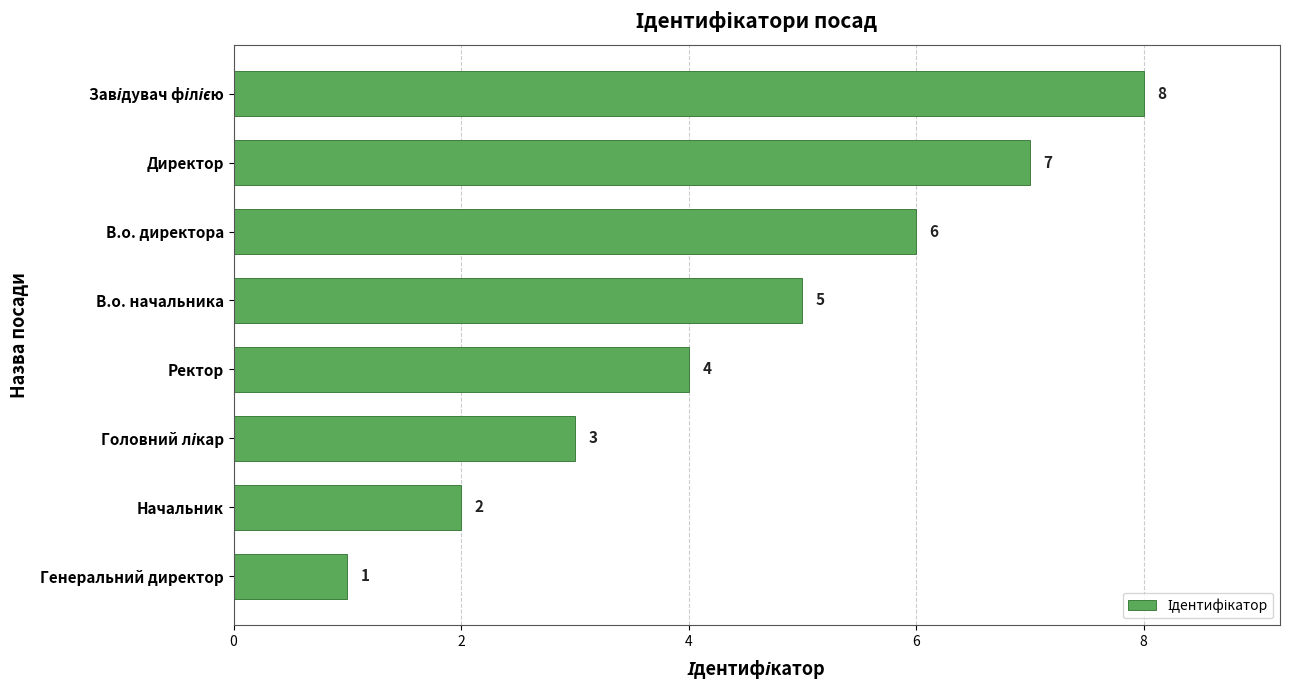

What is the sum of all values?

36